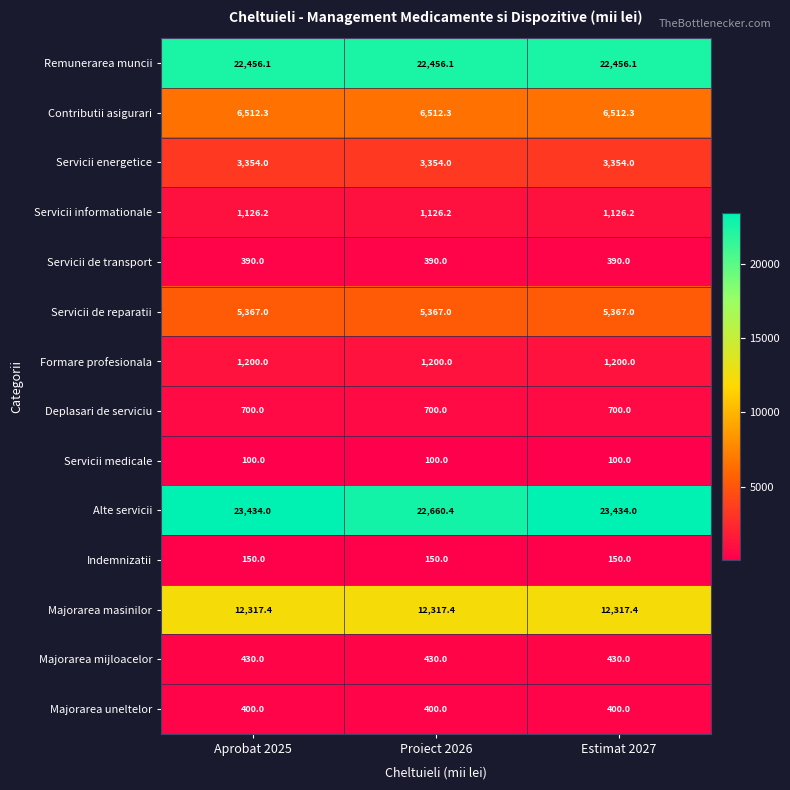

Is it true that Servicii de transport equals 215.0 at Proiect 2026?

False